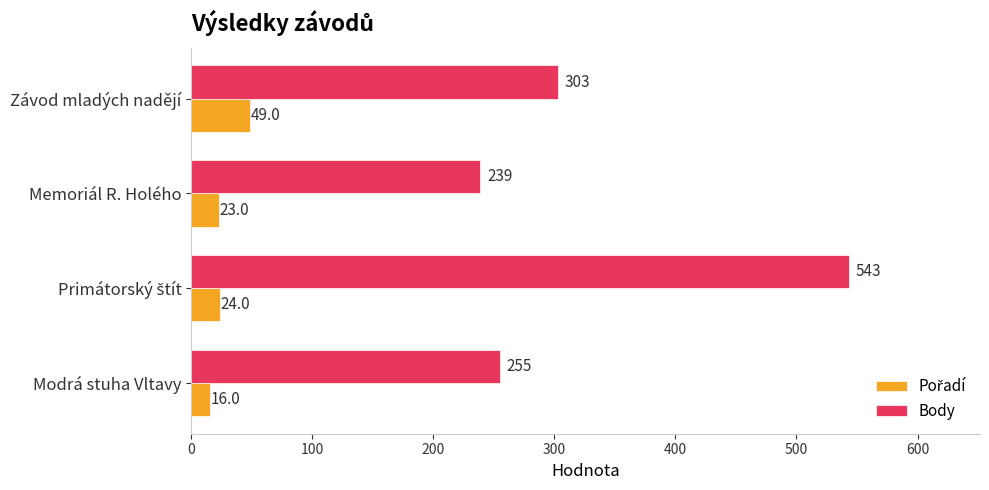

At which label is Body closest to 391?

Závod mladých nadějí